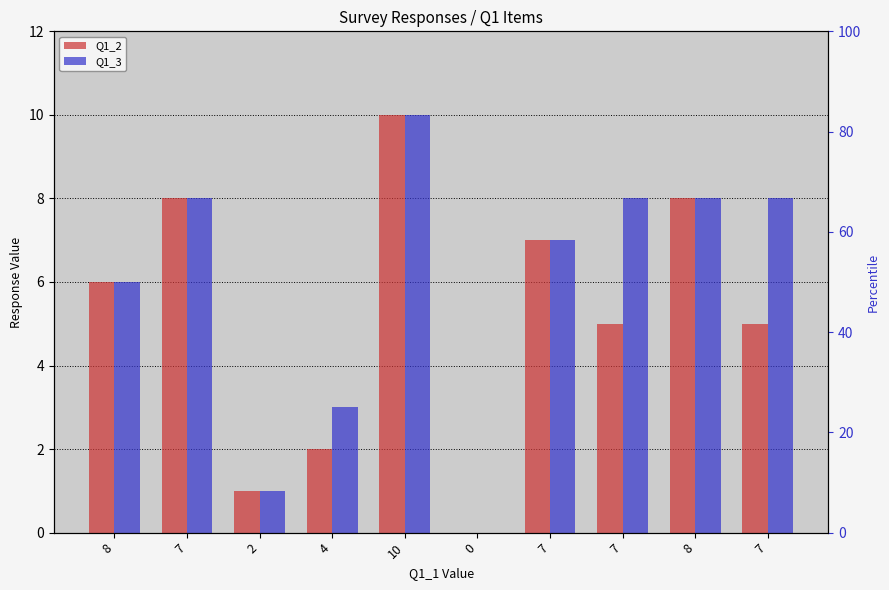

Read the Q1_2 value at 7, to the nearest 10.

10